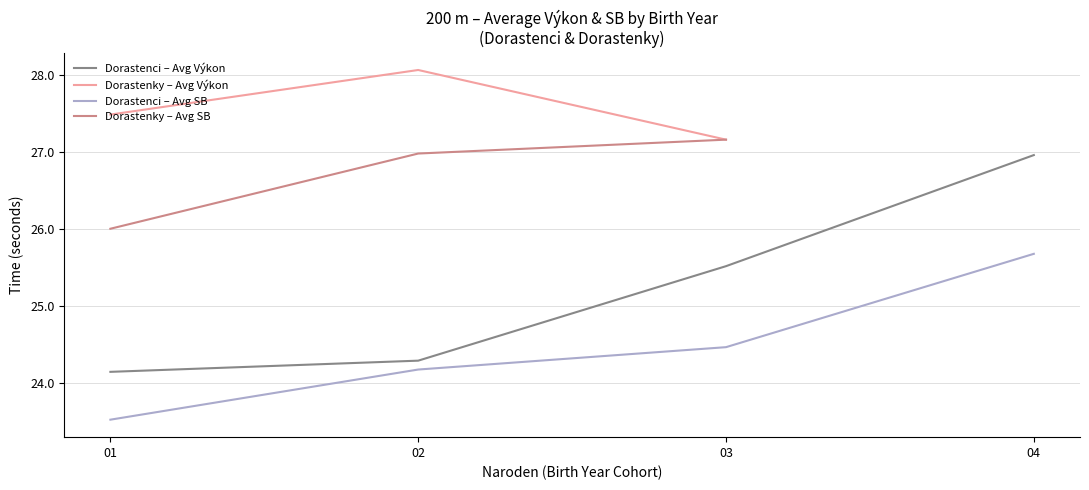

Rank the series at 02 from lowest to highest value.

Dorastenci – Avg SB, Dorastenci – Avg Výkon, Dorastenky – Avg SB, Dorastenky – Avg Výkon